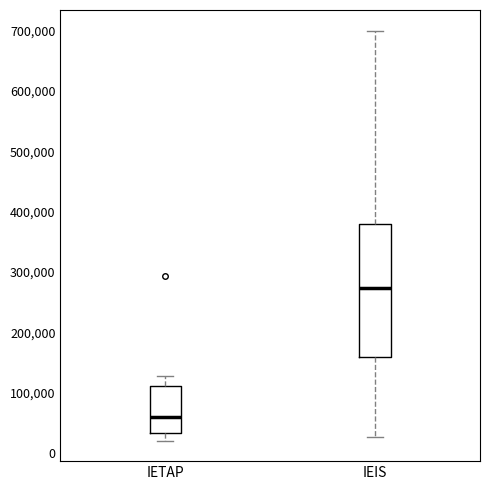

Where is the lower edge of the box for IEIS on the y-axis? The values are not printed on the chart, so give them approximately, as read against the axis.

160000